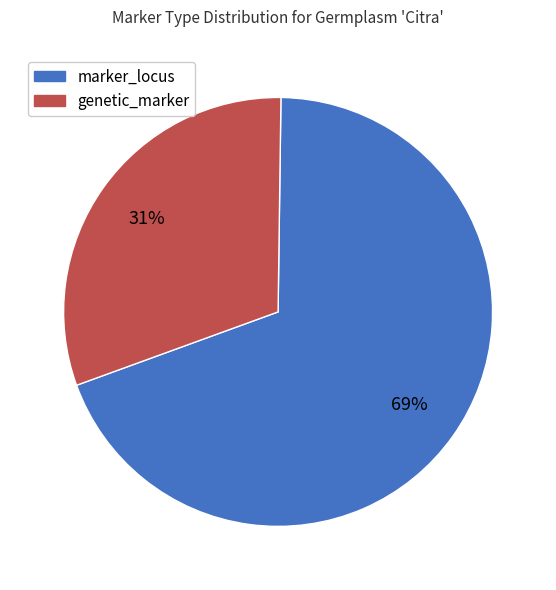

To the nearest percent, what is the difference between the marker_locus and genetic_marker slice percentages?

38%